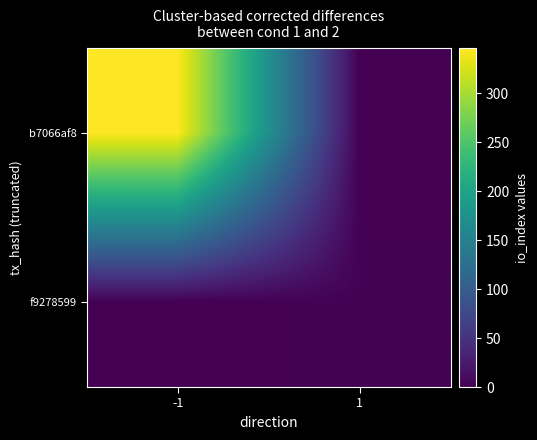

Between -1 and 1, which is larger?

-1